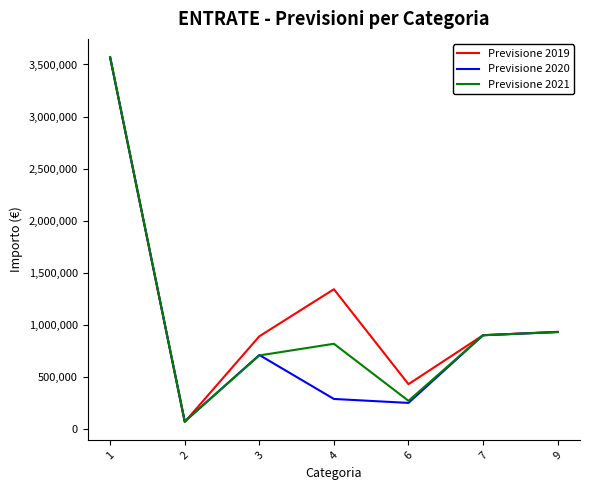

What are all the series names shown in the legend?

Previsione 2019, Previsione 2020, Previsione 2021